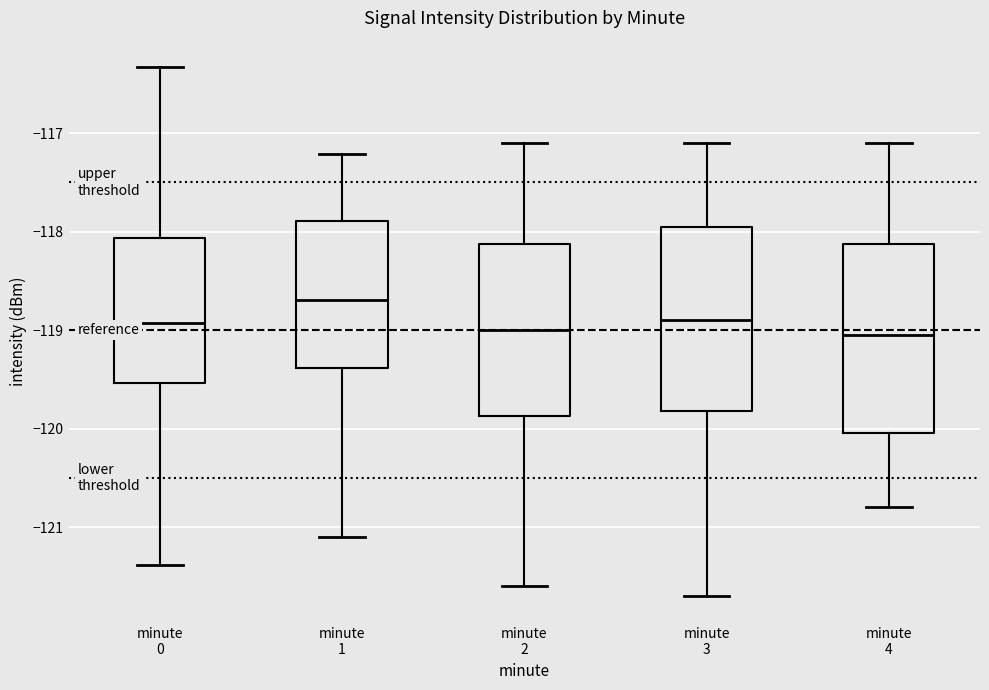

Where is the lower edge of the box for minute 2 on the y-axis? The values are not printed on the chart, so give them approximately, as read against the axis.

-119.9